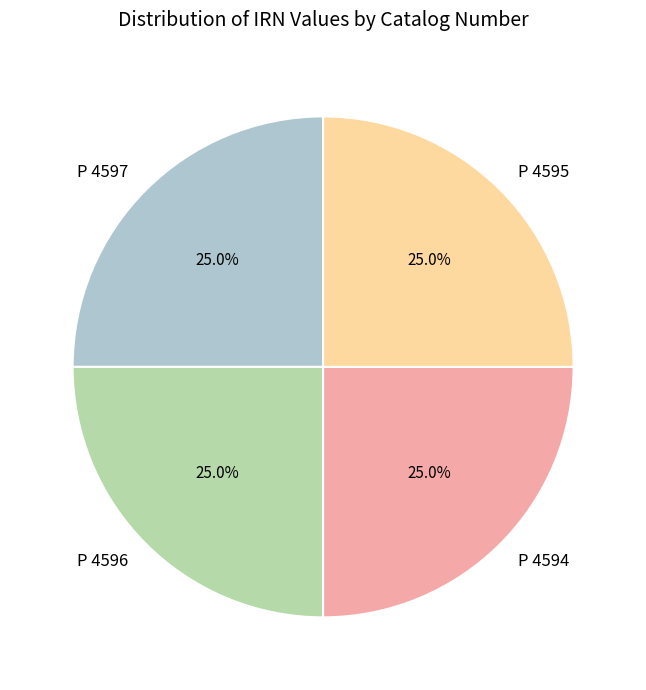

Approximately how many times larger is the value at P 4596 compared to P 4597?

1.0